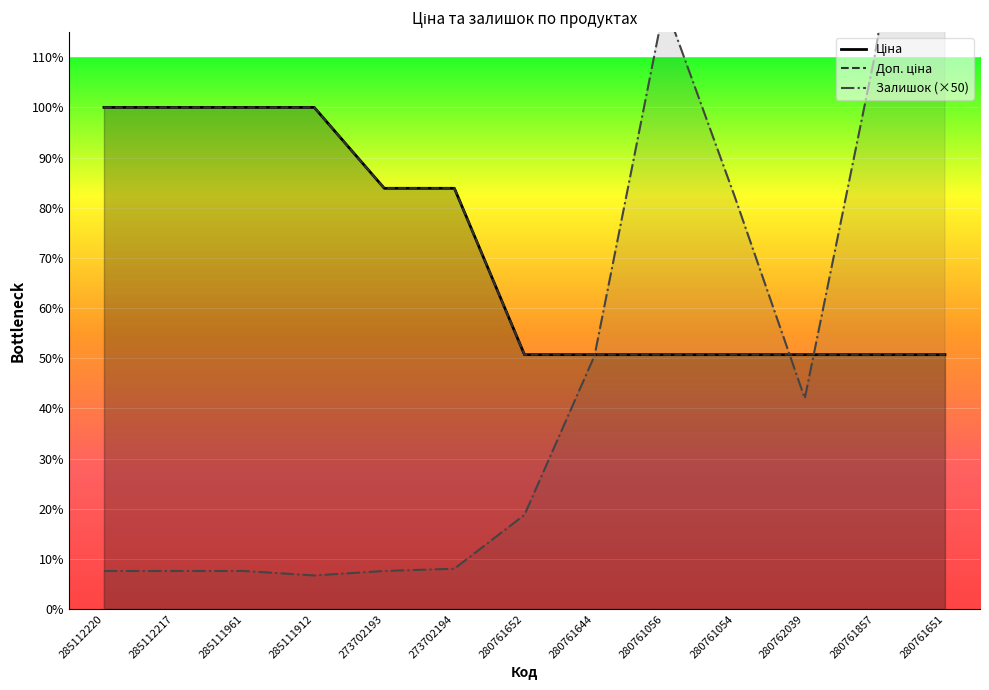

The value of Доп. ціна at 280762039 is 5673.8. True or false?

True